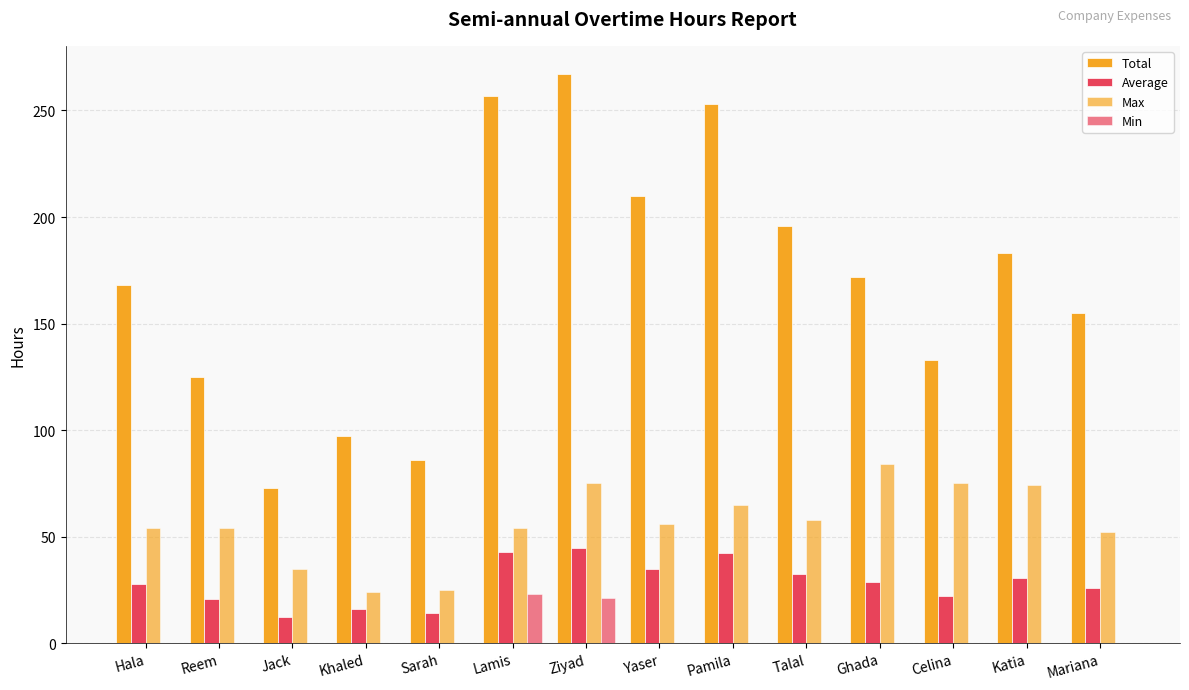

Reading left to right, list all the values displayed in this chart.

Total: Hala=168.0	Reem=125.0	Jack=73.0	Khaled=97.0	Sarah=86.0	Lamis=257.0	Ziyad=267.0	Yaser=210.0	Pamila=253.0	Talal=196.0	Ghada=172.0	Celina=133.0	Katia=183.0	Mariana=155.0
Average: Hala=28.0	Reem=20.8	Jack=12.2	Khaled=16.2	Sarah=14.3	Lamis=42.8	Ziyad=44.5	Yaser=35.0	Pamila=42.2	Talal=32.7	Ghada=28.7	Celina=22.2	Katia=30.5	Mariana=25.8
Max: Hala=54.0	Reem=54.0	Jack=35.0	Khaled=24.0	Sarah=25.0	Lamis=54.0	Ziyad=75.0	Yaser=56.0	Pamila=65.0	Talal=58.0	Ghada=84.0	Celina=75.0	Katia=74.0	Mariana=52.0
Min: Hala=0.0	Reem=0.0	Jack=0.0	Khaled=0.0	Sarah=0.0	Lamis=23.0	Ziyad=21.0	Yaser=0.0	Pamila=0.0	Talal=0.0	Ghada=0.0	Celina=0.0	Katia=0.0	Mariana=0.0